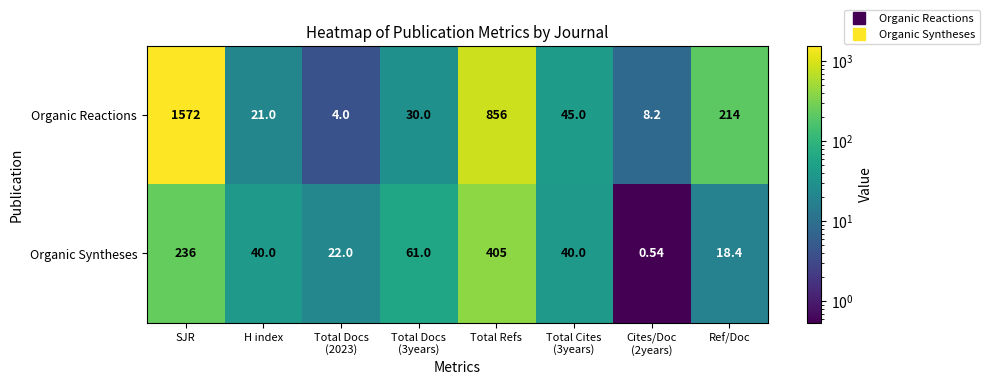

Which series changed the most between H index and Ref/Doc?

Organic Reactions